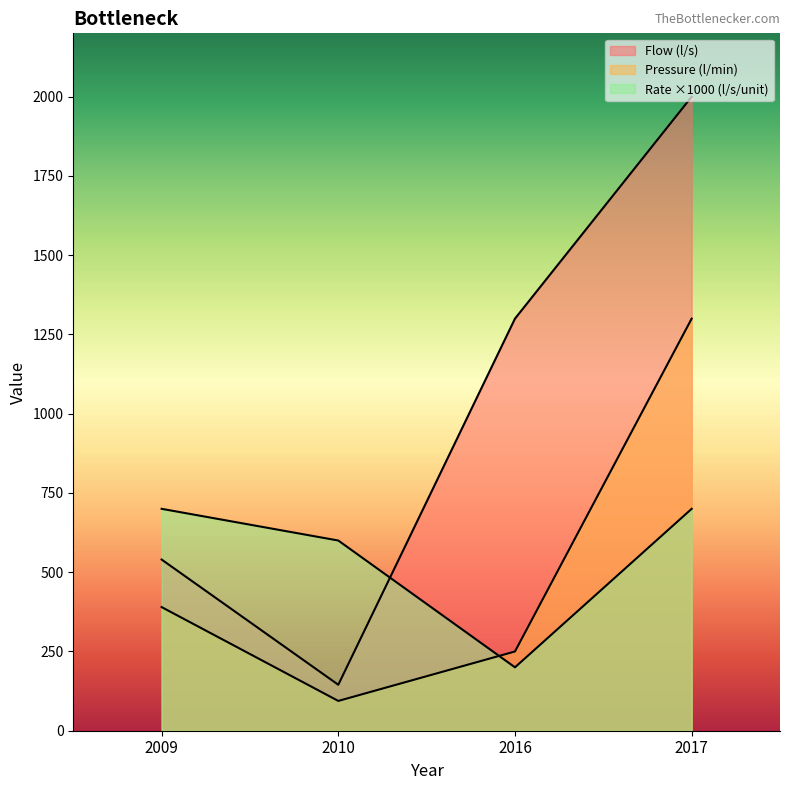

How many lines are shown in the chart?

3